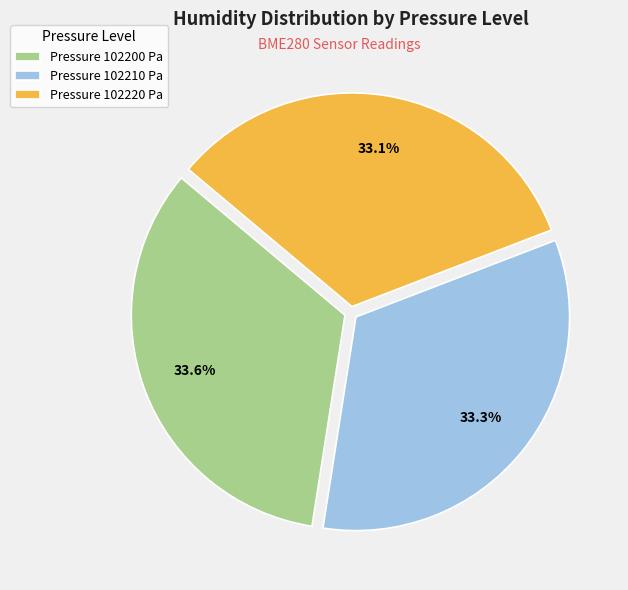

Approximately how many times larger is the value at Pressure 102210 Pa compared to Pressure 102200 Pa?

1.0